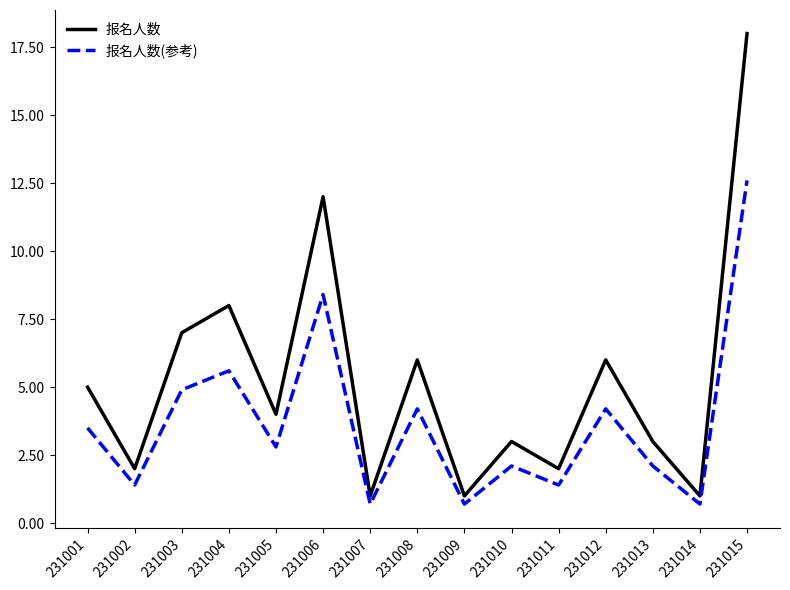

Between 231006 and 231009, which series saw the biggest shift?

报名人数